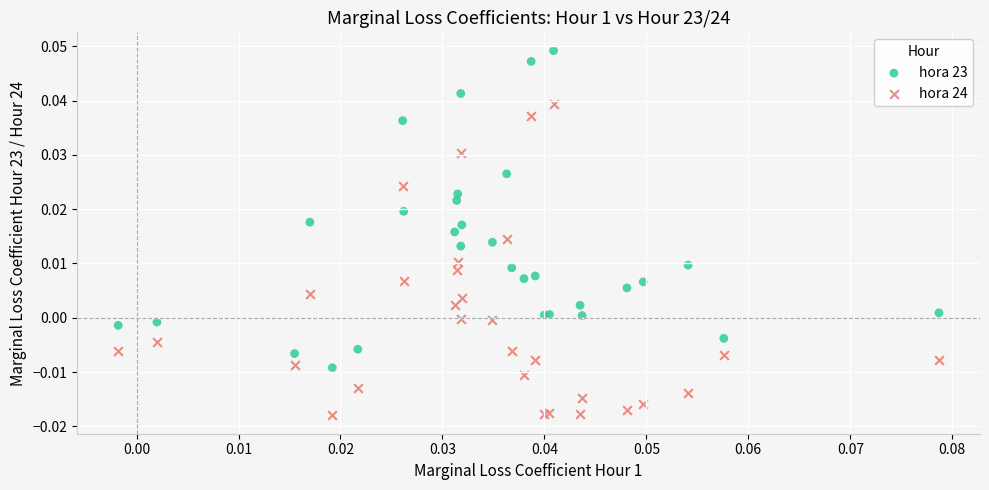

Which series contains the highest Y value?

hora 23